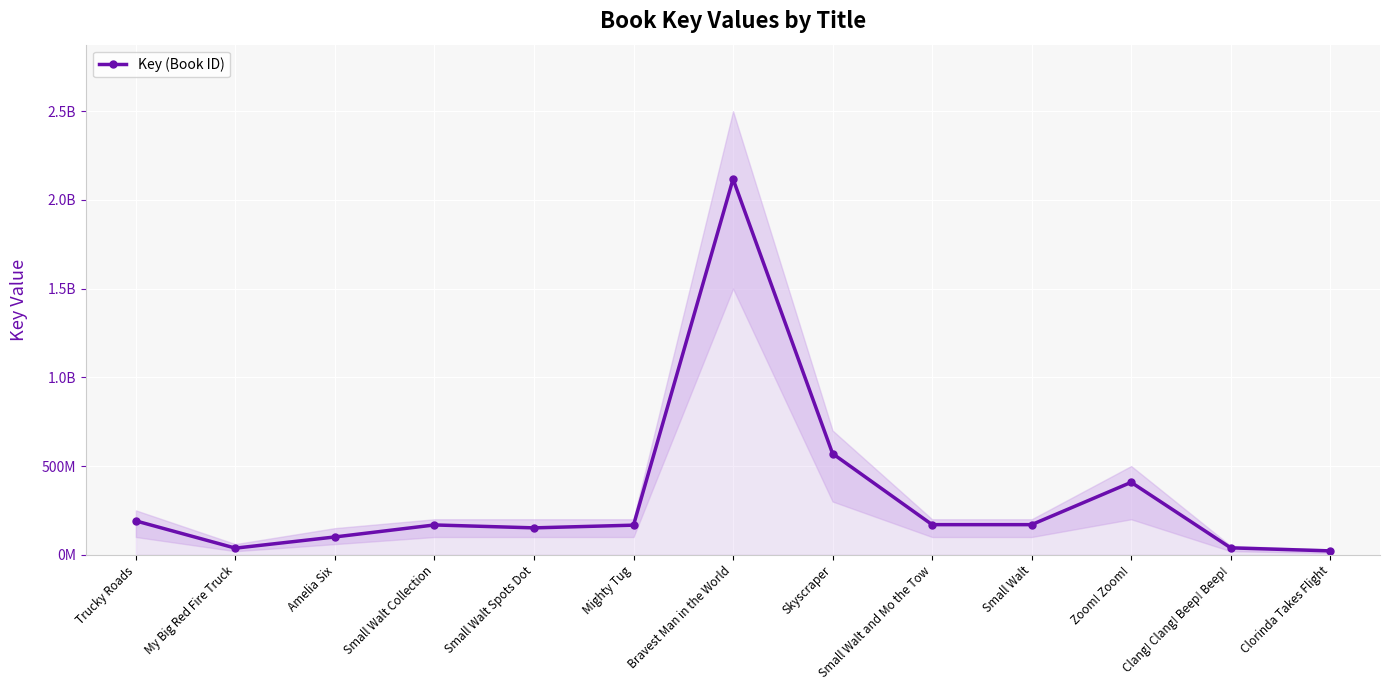

What is the maximum value shown in the chart?

2117561573